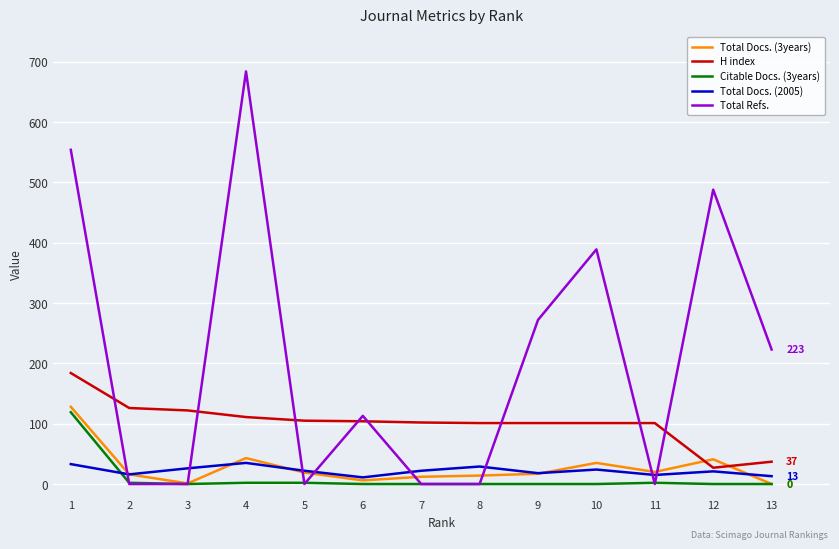

Between 4 and 11, which series saw the biggest shift?

Total Refs.